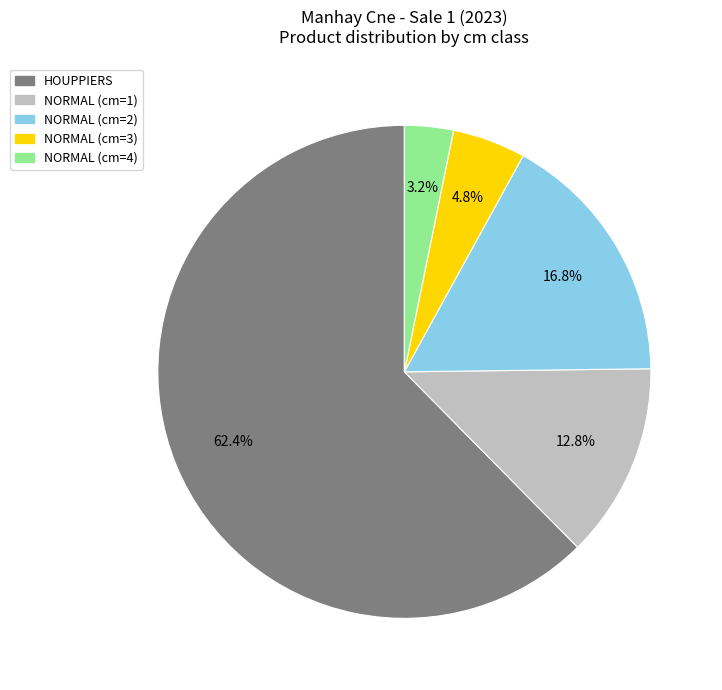

Is there any slice that represents more than half of the pie?

Yes